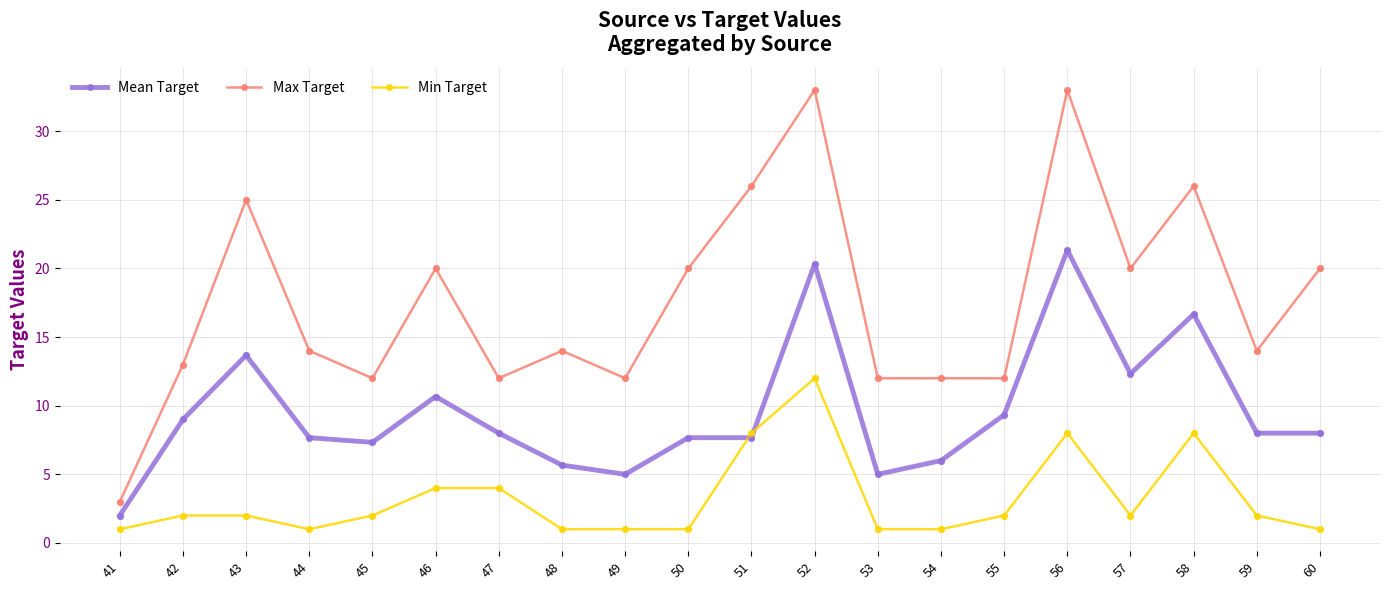

What are all the series names shown in the legend?

Mean Target, Max Target, Min Target